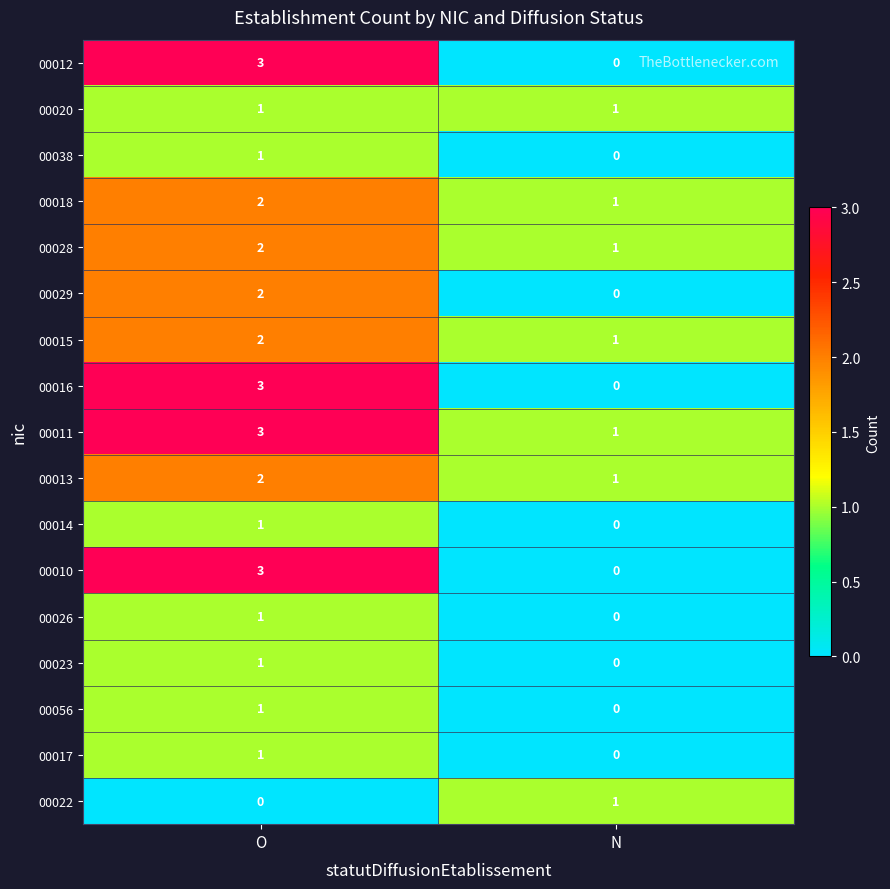

What is the sum of all 00010 values?

3